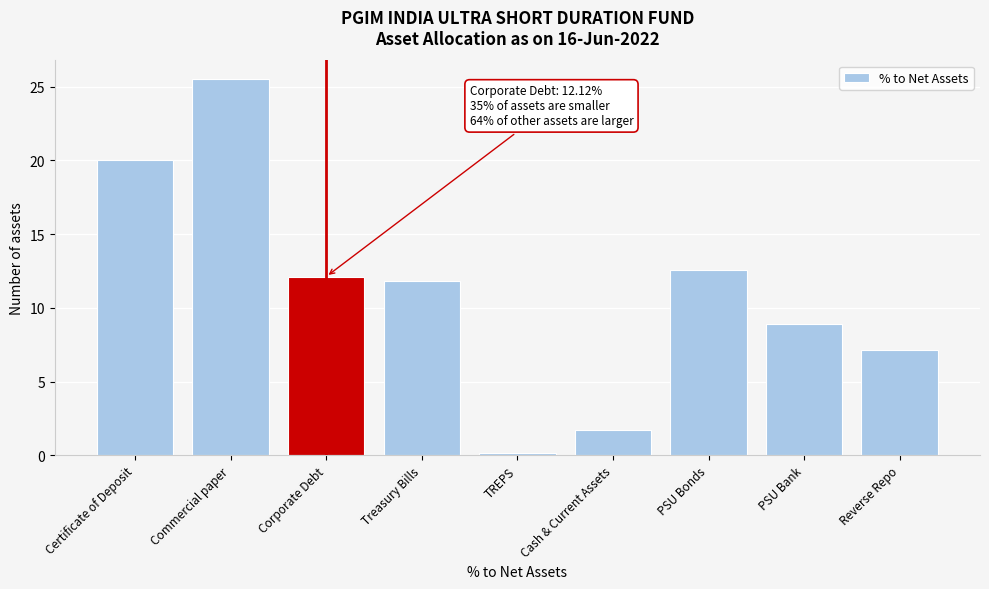

Reading right to left, transcribe all the data shown in this chart.

Reverse Repo=7.2	PSU Bank=8.9	PSU Bonds=12.5	Cash & Current Assets=1.7	TREPS=0.2	Treasury Bills=11.8	Corporate Debt=12.1	Commercial paper=25.5	Certificate of Deposit=20.0